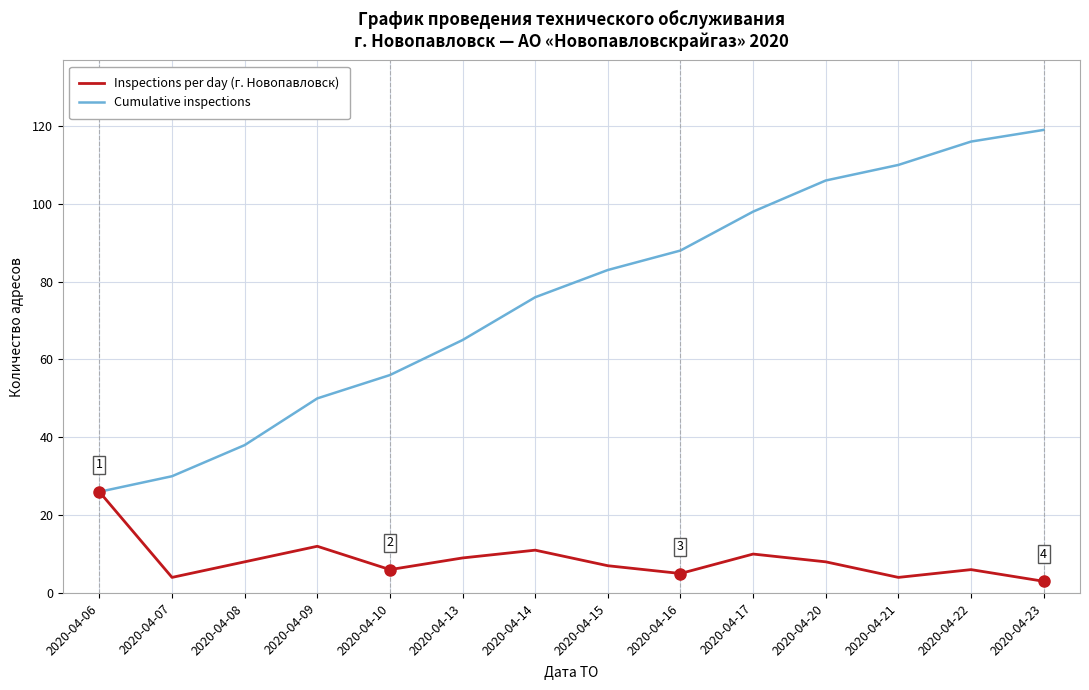

Reading right to left, list all the values displayed in this chart.

Inspections per day (г. Новопавловск): 3	6	4	8	10	5	7	11	9	6	12	8	4	26
Cumulative inspections: 119	116	110	106	98	88	83	76	65	56	50	38	30	26